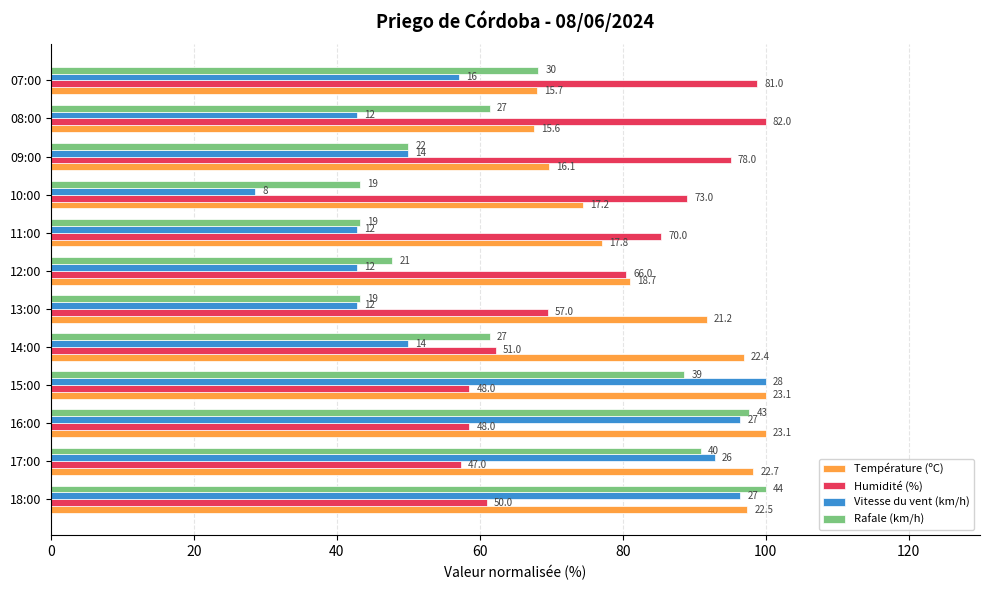

Which series has the largest range (max minus min)?

Vitesse du vent (km/h)